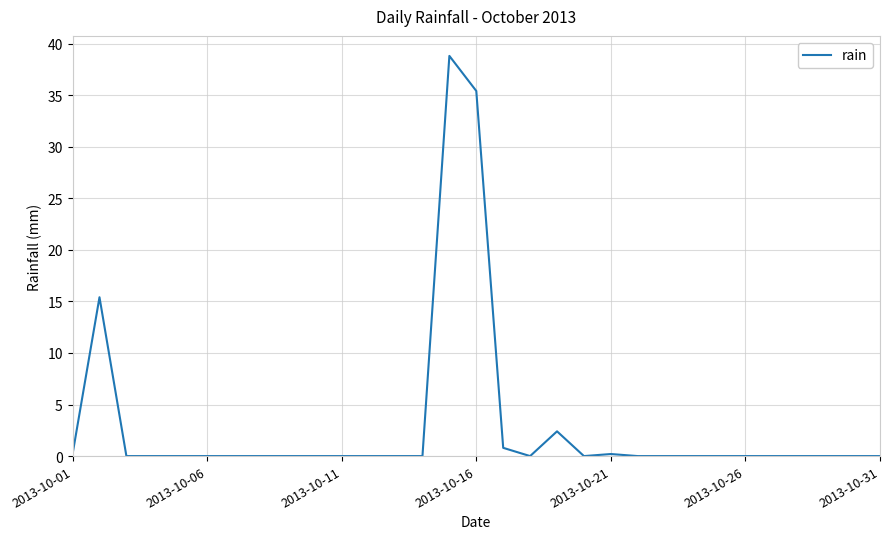

What is the difference between the maximum and minimum values?

38.8